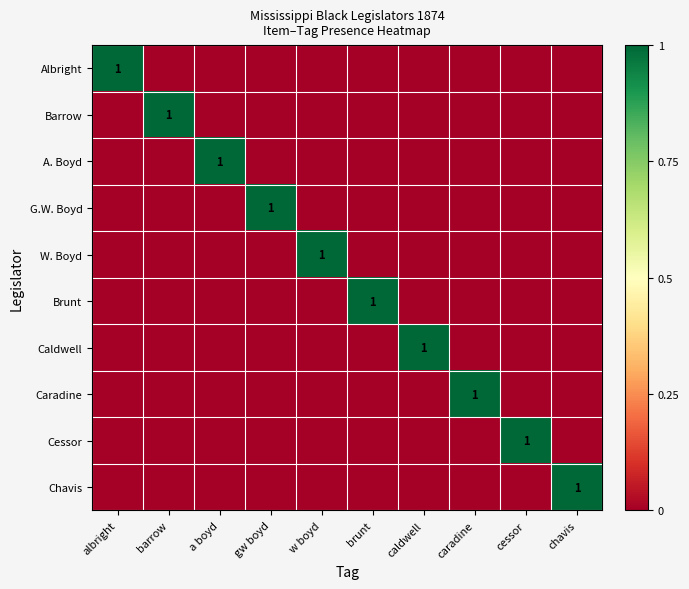

At how many categories does at least one series exceed 0?

10